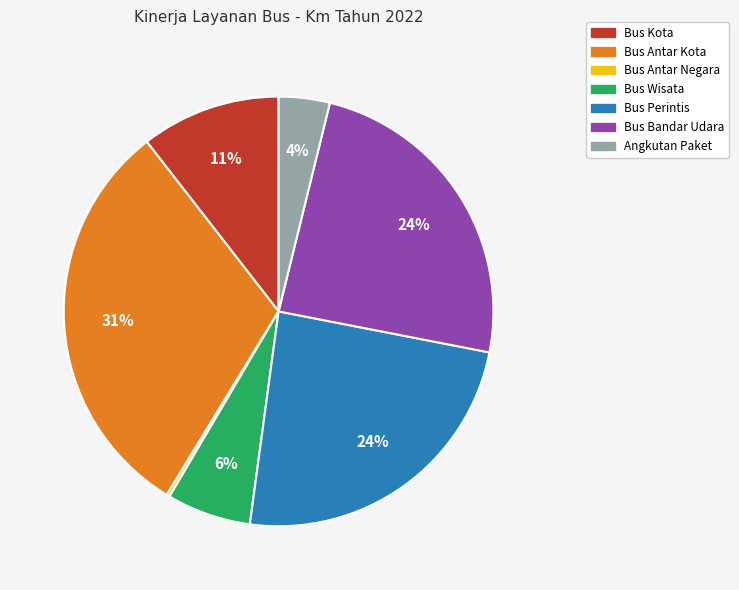

Does any single category account for the majority?

No